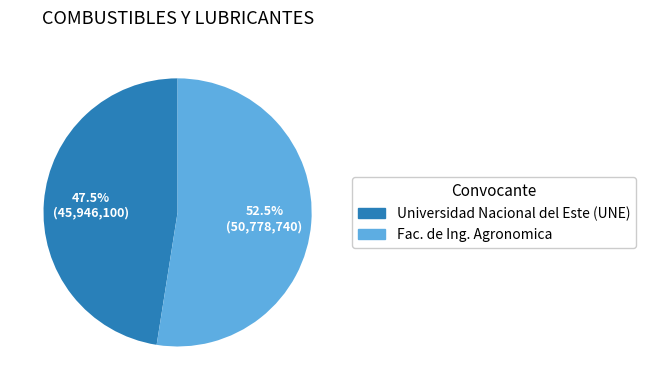

Count the number of slices in the pie.

2